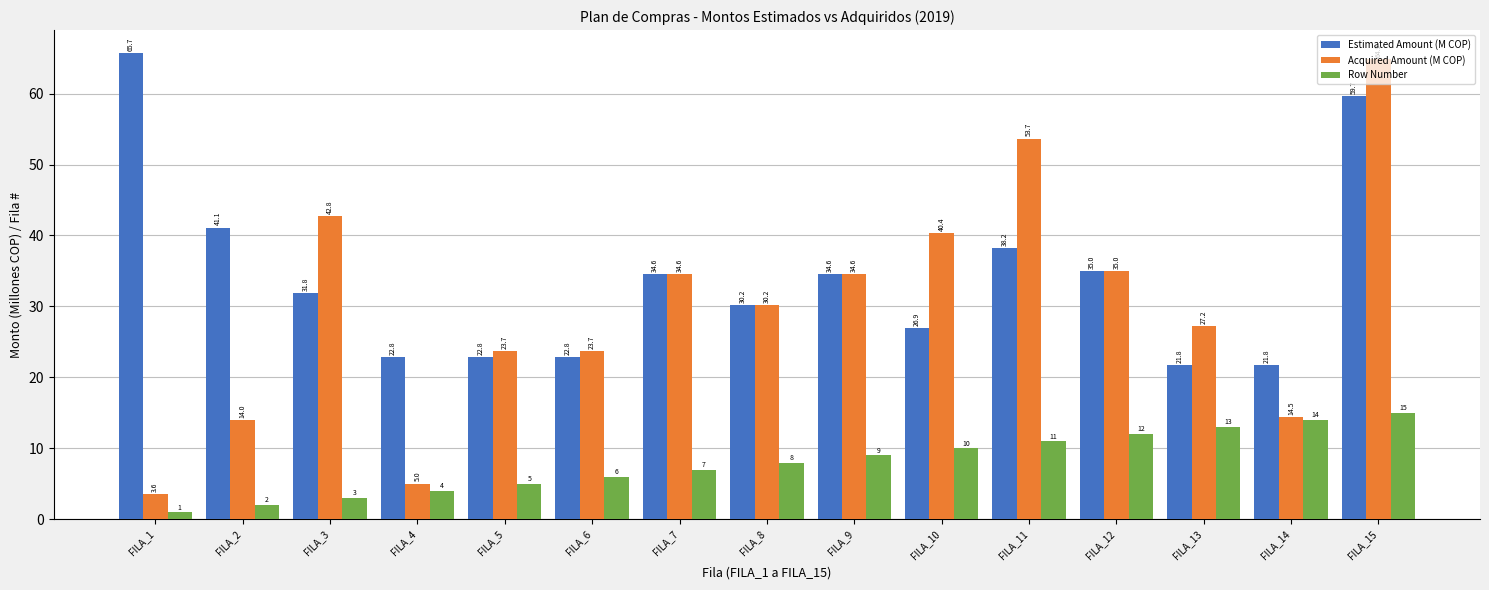

What is the smallest value displayed?

1.0